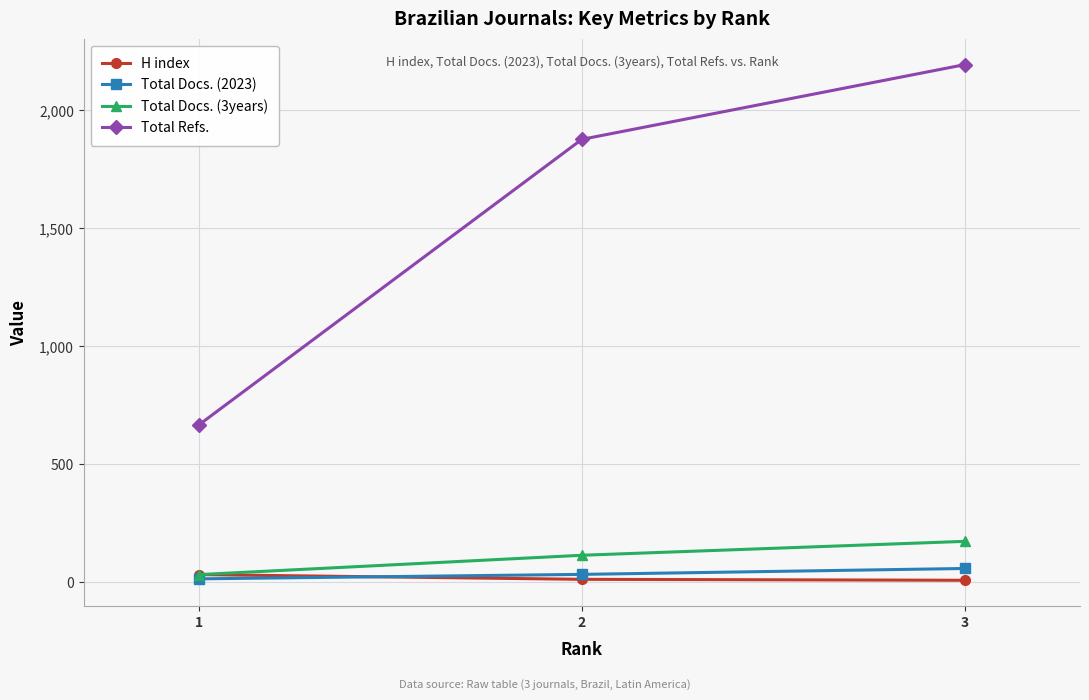

Where is Total Refs. nearest to the value 1430?

2